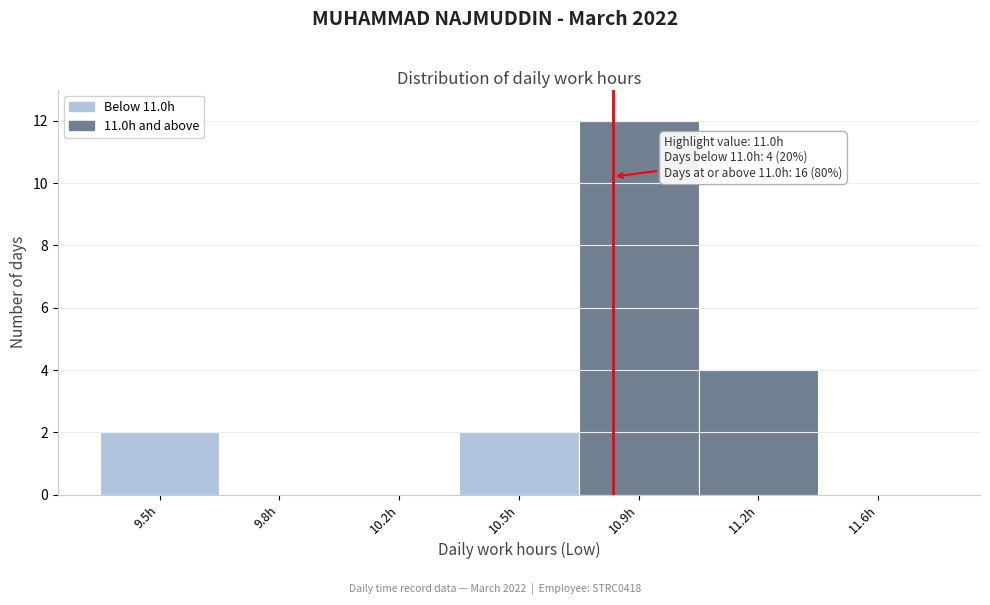

Reading right to left, extract all data points from this chart.

11.6h=0	11.2h=4	10.9h=12	10.5h=2	10.2h=0	9.8h=0	9.5h=2